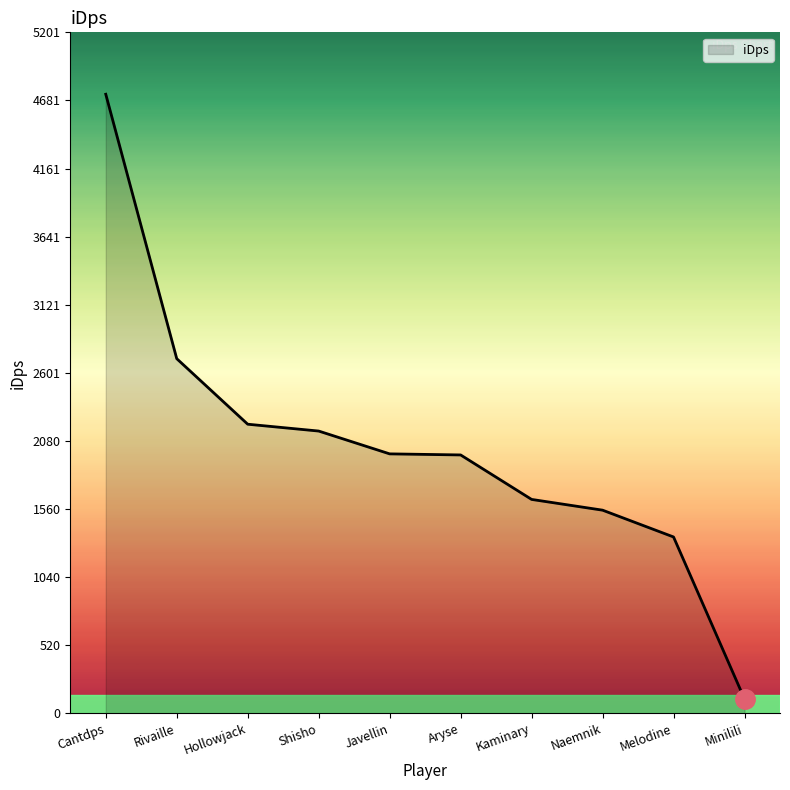

What is the ratio of the value at Melodine to the value at Hollowjack?

0.6